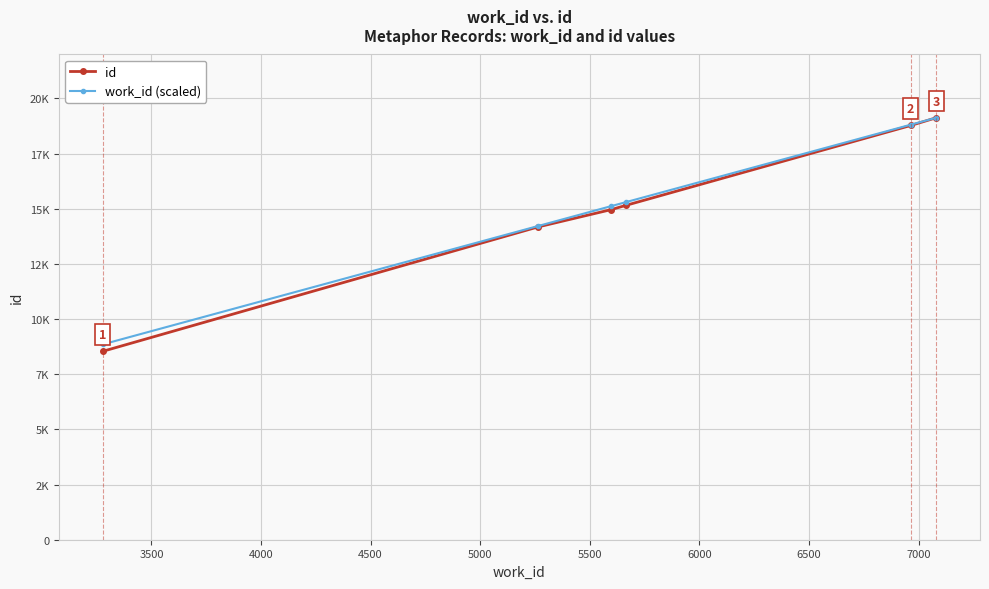

True or false: work_id (scaled) and id intersect in this chart.

False